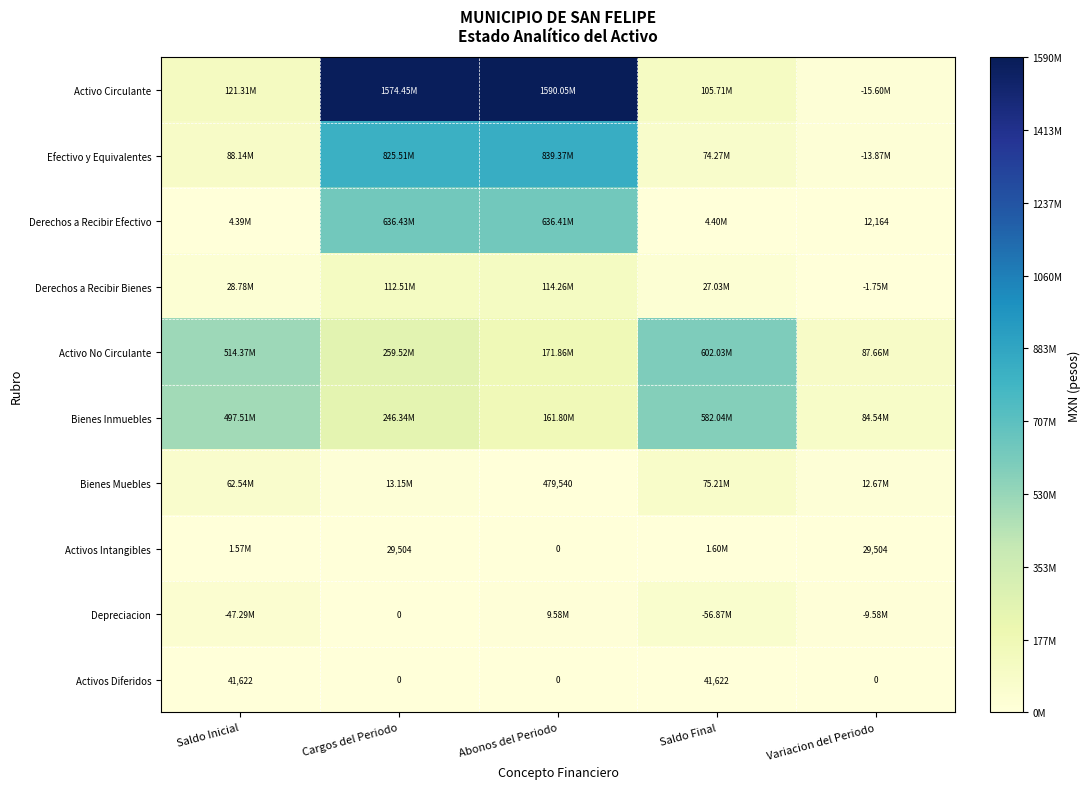

At which label is Derechos a Recibir Efectivo closest to 318219314?

Saldo Final